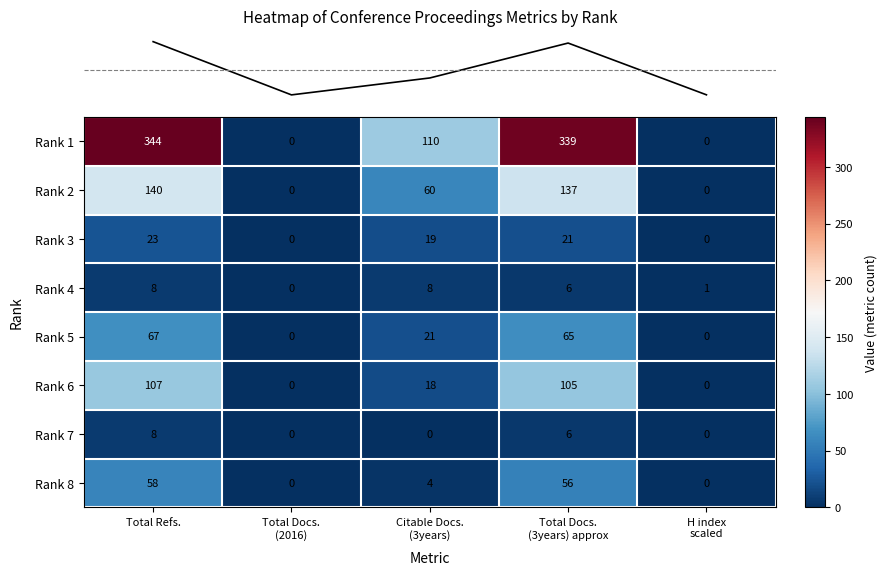

Count the Rank 4 values in the range 1 to 8.

4